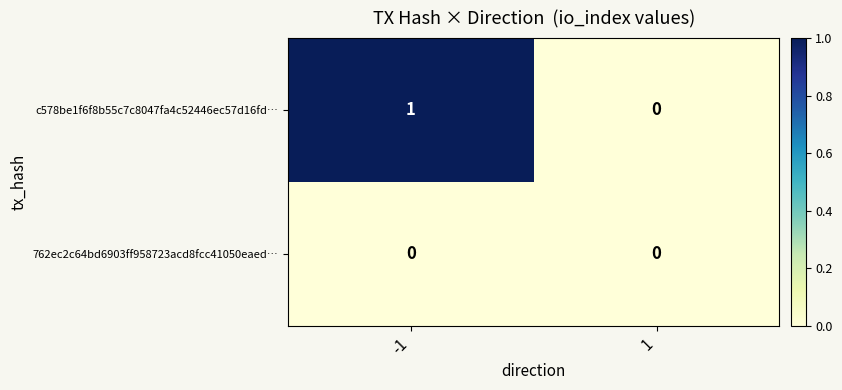

Rank the categories by c578be1f6f8b55c7c8047fa4c52446ec57d16fd… value from lowest to highest.

1, -1